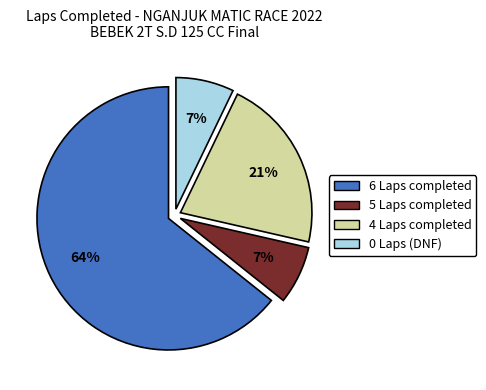

How many segments does this pie chart have?

4